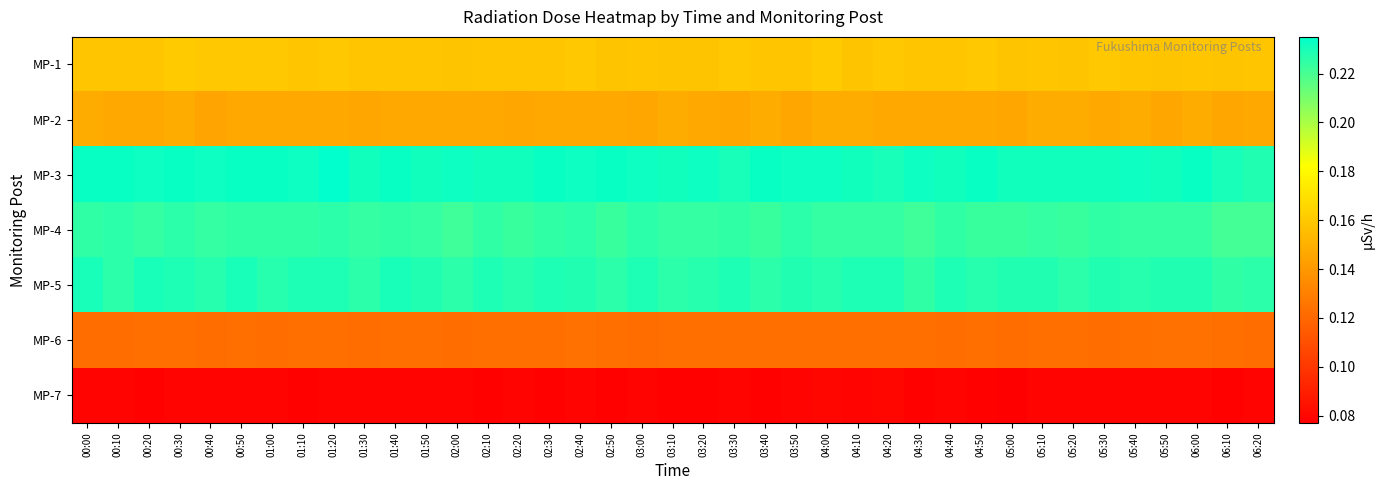

What is the smallest value displayed?

0.1